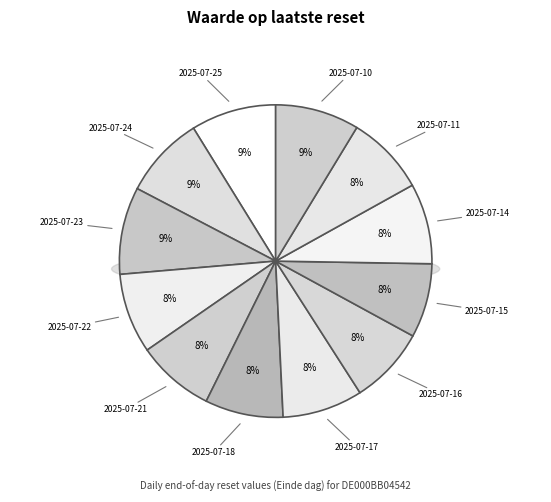

To the nearest percent, what is the combined percentage of 2025-07-17 and 2025-07-15?

16%